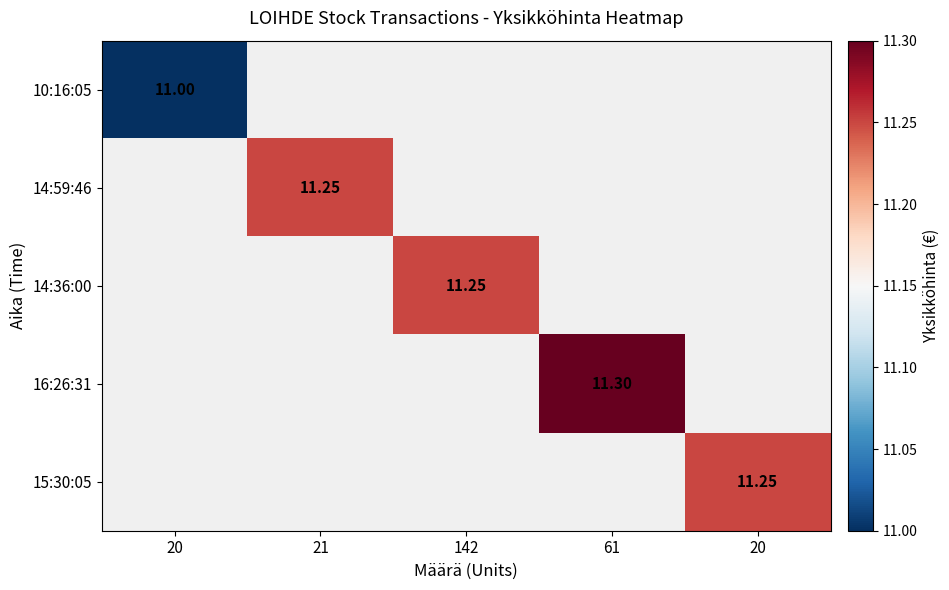

How many categories are shown in the chart?

5